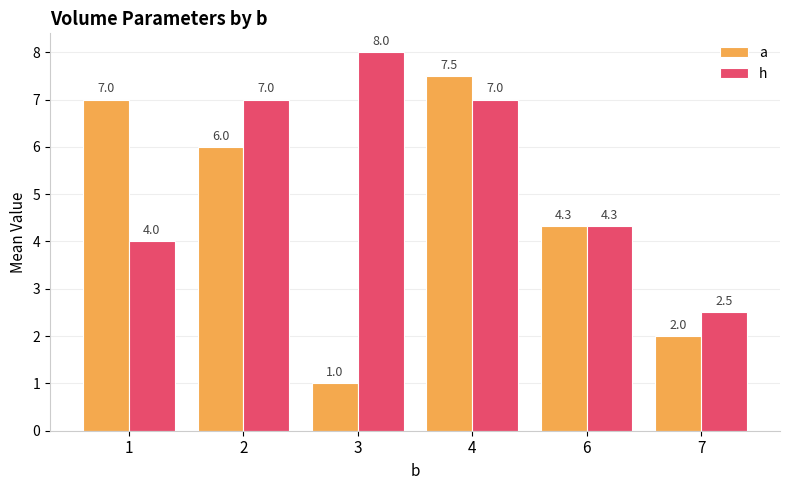

What is the sum of all a values?

27.8